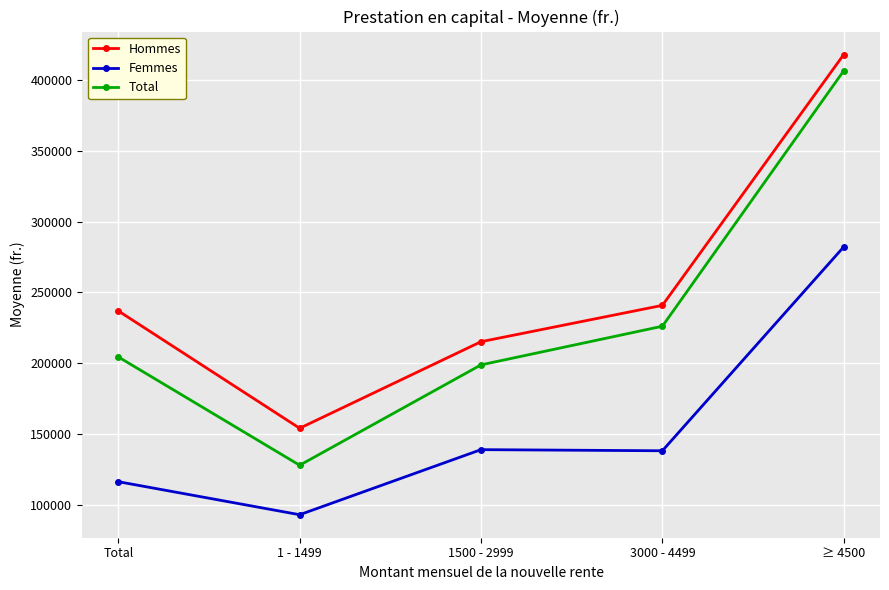

Is it true that Total equals 226098.1 at 3000 - 4499?

True